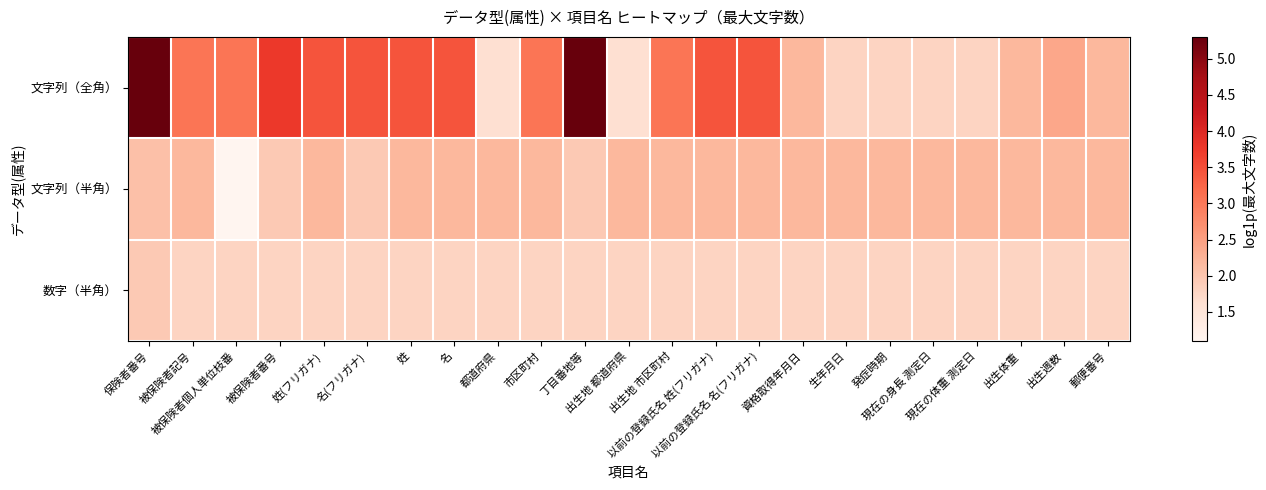

What is the total value across all series at 保険者番号?

9.3